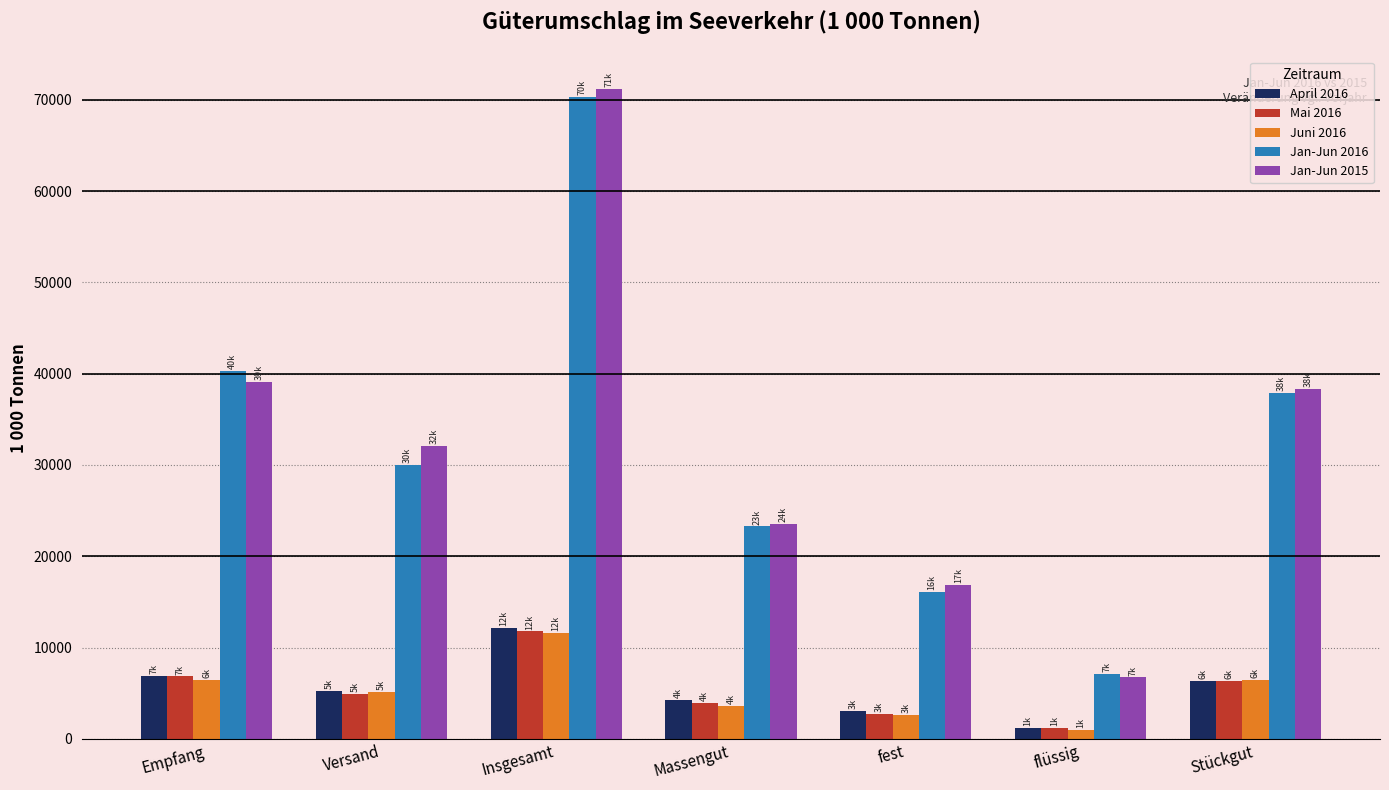

How many groups of bars are there?

7